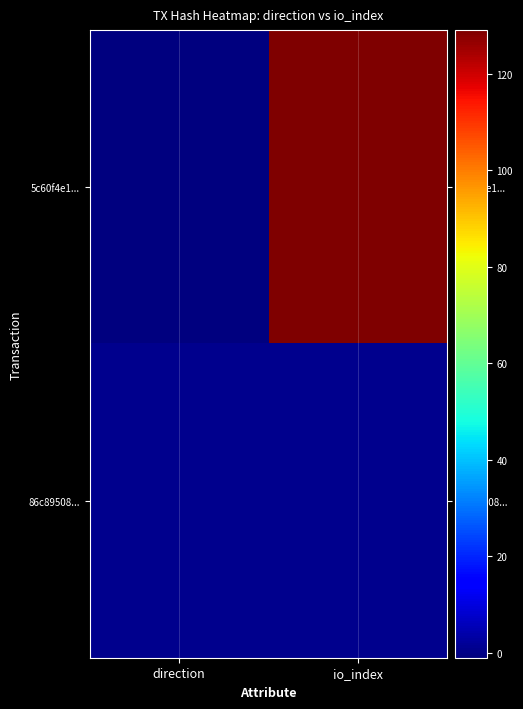

Which series has the widest spread of values?

5c60f4e1...